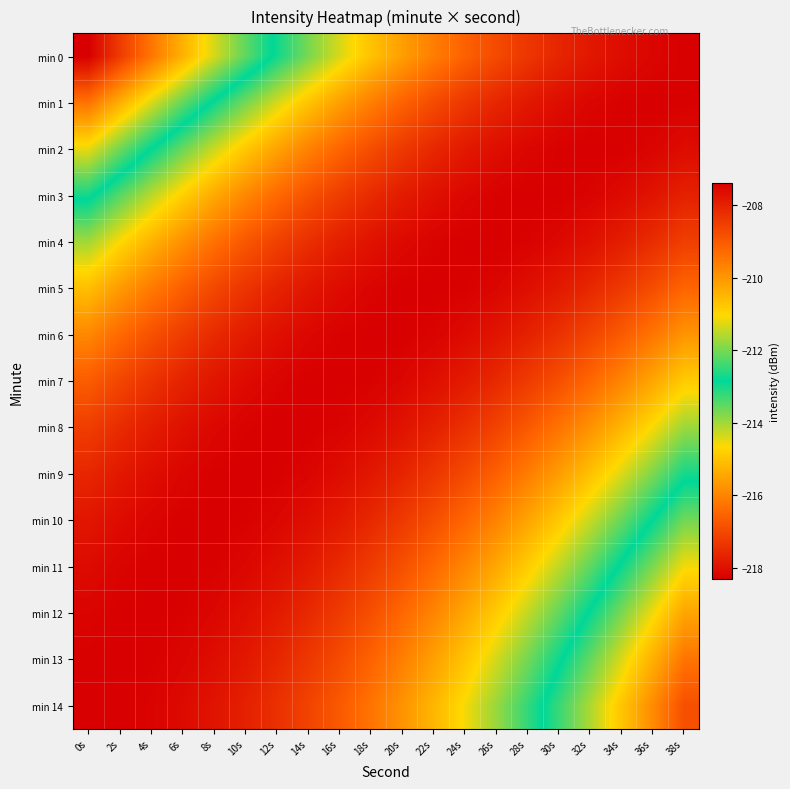

Reading right to left, extract all data points from this chart.

min 0: 38s=-218.3	36s=-218.2	34s=-218.1	32s=-217.9	30s=-217.6	28s=-217.3	26s=-217.0	24s=-216.6	22s=-216.1	20s=-215.6	18s=-215.0	16s=-214.4	14s=-213.7	12s=-213.0	10s=-212.2	8s=-211.3	6s=-210.4	4s=-209.5	2s=-208.5	0s=-207.4
min 1: 38s=-218.3	36s=-218.3	34s=-218.3	32s=-218.2	30s=-218.1	28s=-217.9	26s=-217.6	24s=-217.3	22s=-217.0	20s=-216.5	18s=-216.1	16s=-215.6	14s=-215.0	12s=-214.4	10s=-213.7	8s=-212.9	6s=-212.1	4s=-211.3	2s=-210.4	0s=-209.4
min 2: 38s=-218.1	36s=-218.2	34s=-218.3	32s=-218.3	30s=-218.3	28s=-218.2	26s=-218.0	24s=-217.8	22s=-217.6	20s=-217.3	18s=-216.9	16s=-216.5	14s=-216.0	12s=-215.5	10s=-214.9	8s=-214.3	6s=-213.6	4s=-212.9	2s=-212.1	0s=-211.2
min 3: 38s=-217.7	36s=-217.9	34s=-218.1	32s=-218.2	30s=-218.3	28s=-218.3	26s=-218.3	24s=-218.2	22s=-218.0	20s=-217.8	18s=-217.5	16s=-217.2	14s=-216.8	12s=-216.4	10s=-215.9	8s=-215.4	6s=-214.8	4s=-214.2	2s=-213.5	0s=-212.7
min 4: 38s=-217.2	36s=-217.5	34s=-217.8	32s=-218.0	30s=-218.1	28s=-218.2	26s=-218.3	24s=-218.3	22s=-218.2	20s=-218.1	18s=-218.0	16s=-217.7	14s=-217.5	12s=-217.1	10s=-216.7	8s=-216.3	6s=-215.8	4s=-215.3	2s=-214.7	0s=-214.0
min 5: 38s=-216.5	36s=-216.9	34s=-217.3	32s=-217.6	30s=-217.8	28s=-218.0	26s=-218.2	24s=-218.3	22s=-218.3	20s=-218.3	18s=-218.2	16s=-218.1	14s=-217.9	12s=-217.7	10s=-217.4	8s=-217.0	6s=-216.6	4s=-216.2	2s=-215.6	0s=-215.1
min 6: 38s=-215.7	36s=-216.2	34s=-216.7	32s=-217.1	30s=-217.4	28s=-217.7	26s=-217.9	24s=-218.1	22s=-218.2	20s=-218.3	18s=-218.3	16s=-218.3	14s=-218.2	12s=-218.0	10s=-217.8	8s=-217.5	6s=-217.2	4s=-216.9	2s=-216.4	0s=-215.9
min 7: 38s=-214.9	36s=-215.5	34s=-216.0	32s=-216.5	30s=-216.9	28s=-217.3	26s=-217.6	24s=-217.8	22s=-218.0	20s=-218.2	18s=-218.3	16s=-218.3	14s=-218.3	12s=-218.2	10s=-218.1	8s=-217.9	6s=-217.7	4s=-217.4	2s=-217.0	0s=-216.7
min 8: 38s=-214.0	36s=-214.6	34s=-215.2	32s=-215.8	30s=-216.3	28s=-216.7	26s=-217.1	24s=-217.4	22s=-217.7	20s=-217.9	18s=-218.1	16s=-218.2	14s=-218.3	12s=-218.3	10s=-218.3	8s=-218.2	6s=-218.0	4s=-217.8	2s=-217.5	0s=-217.2
min 9: 38s=-213.0	36s=-213.7	34s=-214.4	32s=-215.0	30s=-215.6	28s=-216.1	26s=-216.6	24s=-217.0	22s=-217.3	20s=-217.6	18s=-217.9	16s=-218.1	14s=-218.2	12s=-218.3	10s=-218.3	8s=-218.3	6s=-218.2	4s=-218.1	2s=-217.9	0s=-217.6
min 10: 38s=-212.0	36s=-212.8	34s=-213.6	32s=-214.3	30s=-214.9	28s=-215.5	26s=-216.0	24s=-216.5	22s=-216.9	20s=-217.3	18s=-217.6	16s=-217.8	14s=-218.0	12s=-218.2	10s=-218.3	8s=-218.3	6s=-218.3	4s=-218.2	2s=-218.1	0s=-217.9
min 11: 38s=-211.1	36s=-212.0	34s=-212.8	32s=-213.5	30s=-214.2	28s=-214.9	26s=-215.4	24s=-216.0	22s=-216.5	20s=-216.9	18s=-217.2	16s=-217.6	14s=-217.8	12s=-218.0	10s=-218.2	8s=-218.3	6s=-218.3	4s=-218.3	2s=-218.2	0s=-218.1
min 12: 38s=-210.2	36s=-211.1	34s=-212.0	32s=-212.8	30s=-213.5	28s=-214.2	26s=-214.9	24s=-215.5	22s=-216.0	20s=-216.5	18s=-216.9	16s=-217.3	14s=-217.6	12s=-217.8	10s=-218.0	8s=-218.2	6s=-218.3	4s=-218.3	2s=-218.3	0s=-218.2
min 13: 38s=-209.4	36s=-210.4	34s=-211.3	32s=-212.1	30s=-212.9	28s=-213.7	26s=-214.4	24s=-215.0	22s=-215.6	20s=-216.1	18s=-216.5	16s=-217.0	14s=-217.3	12s=-217.6	10s=-217.9	8s=-218.1	6s=-218.2	4s=-218.3	2s=-218.3	0s=-218.3
min 14: 38s=-208.8	36s=-209.8	34s=-210.7	32s=-211.6	30s=-212.4	28s=-213.2	26s=-213.9	24s=-214.6	22s=-215.2	20s=-215.8	18s=-216.3	16s=-216.7	14s=-217.1	12s=-217.4	10s=-217.7	8s=-217.9	6s=-218.1	4s=-218.2	2s=-218.3	0s=-218.3